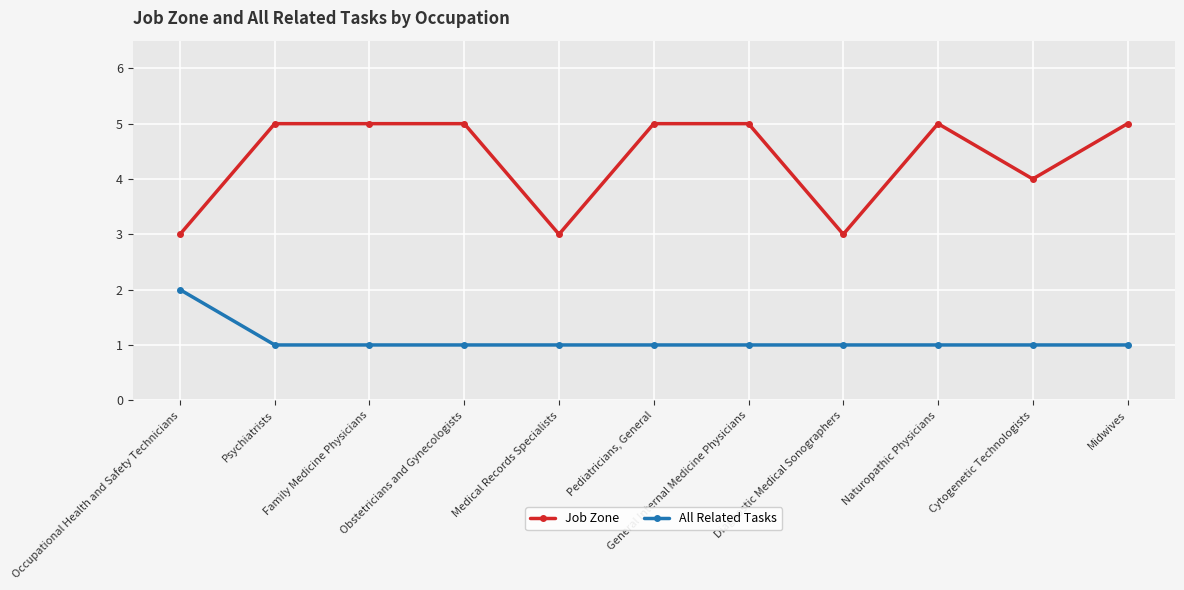

What is the smallest value displayed?

1